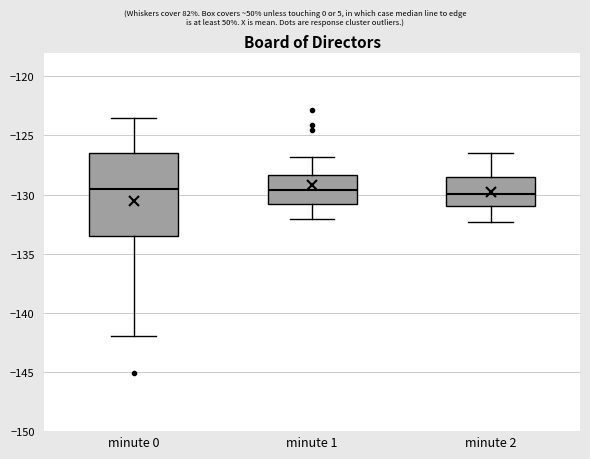

Reading left to right, read every box against the y-axis: the position of its median line, the range the box covers, and the ends of its whiskers. The values are not printed on the chart, so give them approximately, as read against the axis.

minute 0: median -129.5, box -133.5 to -126.5, whiskers -142.0 to -123.5
minute 1: median -129.5, box -131.0 to -128.5, whiskers -132.0 to -127.0
minute 2: median -130.0, box -131.0 to -128.5, whiskers -132.5 to -126.5